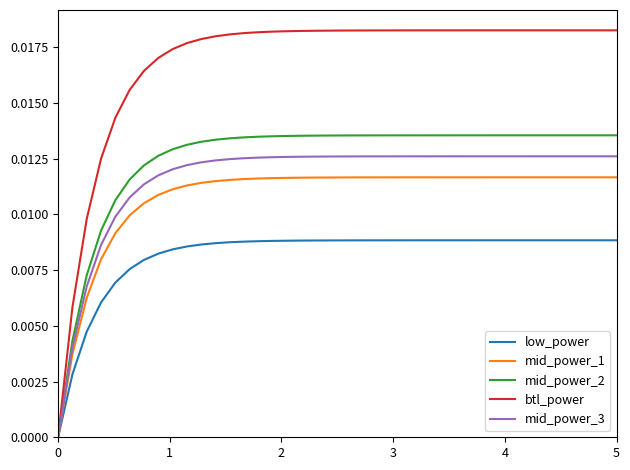

Rank the series by their maximum value, from highest to lowest.

btl_power, mid_power_2, mid_power_3, mid_power_1, low_power